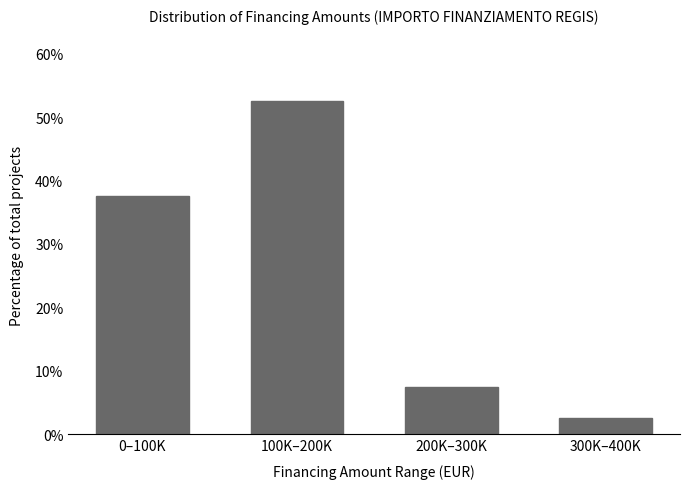

Reading left to right, transcribe all the data shown in this chart.

37.5	52.5	7.5	2.5